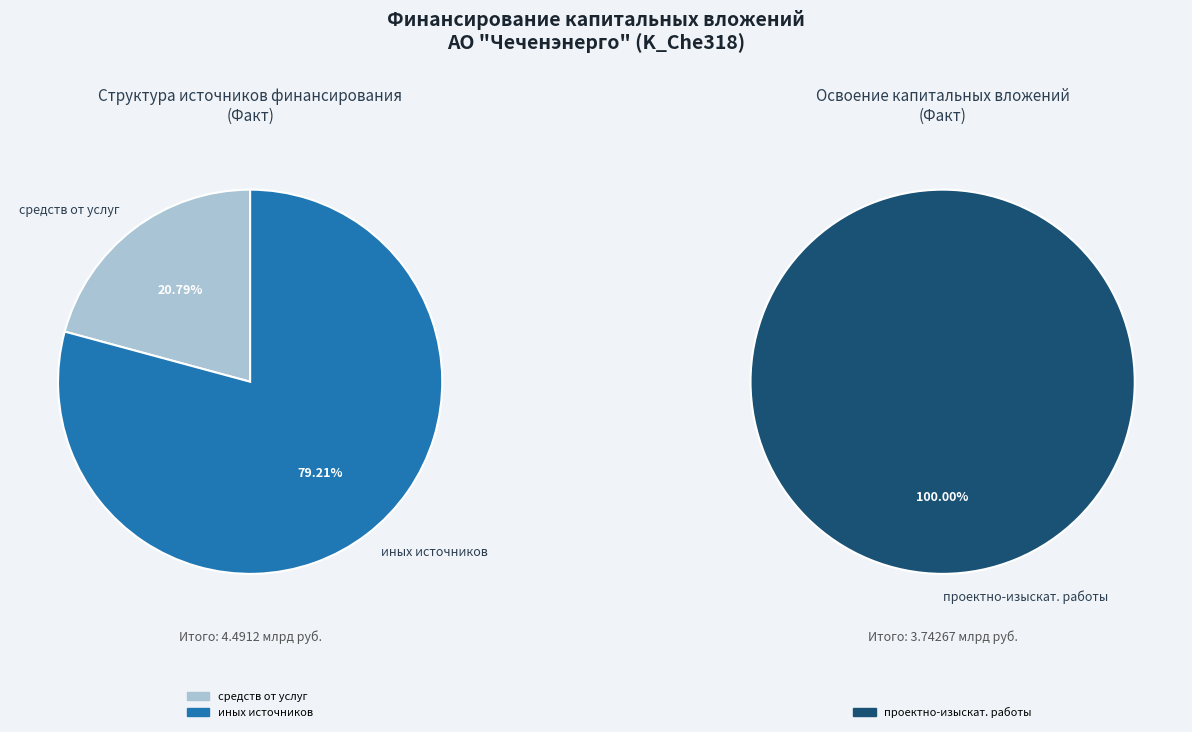

What is the majority slice?

иных источников финансирования